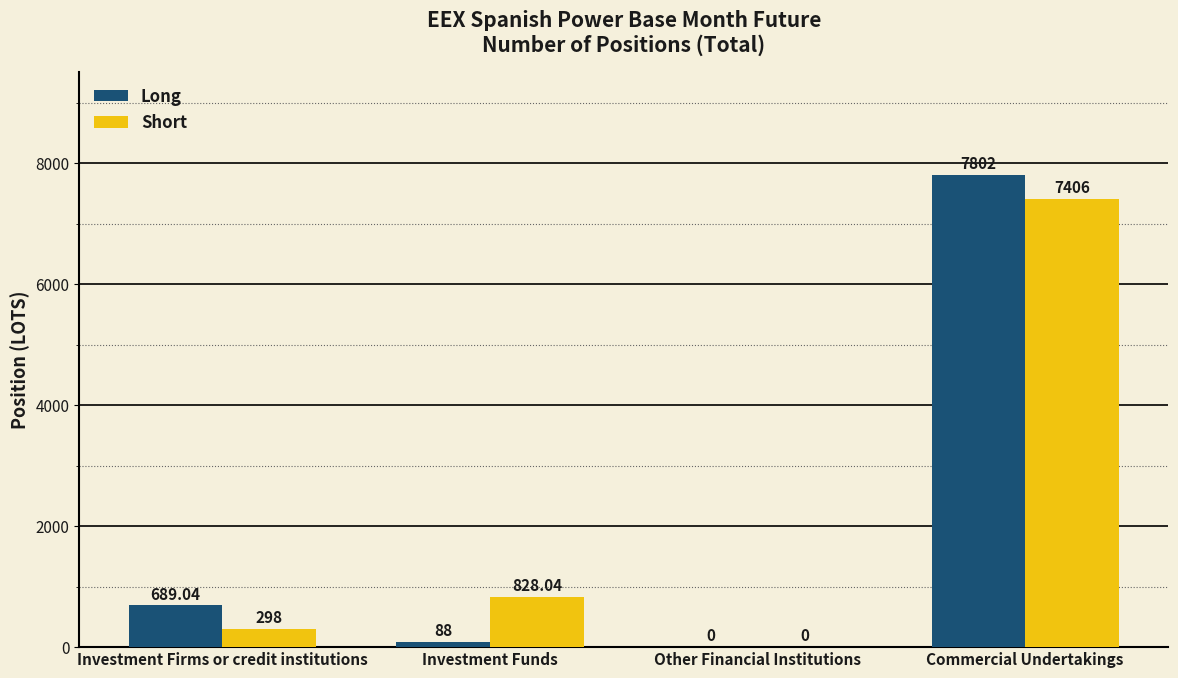

How many categories are shown in the chart?

4